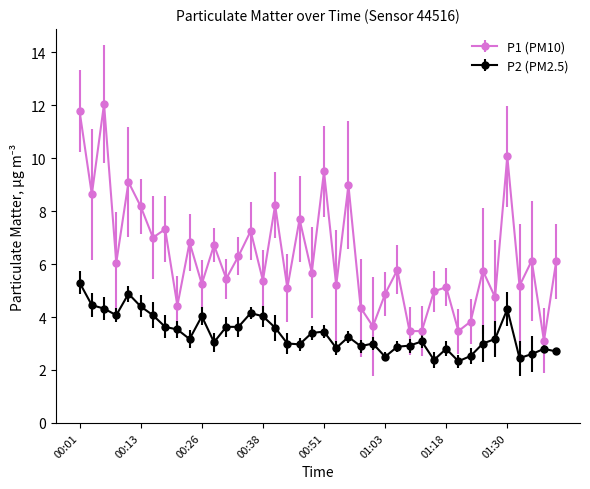

Count the number of data series in this chart.

2